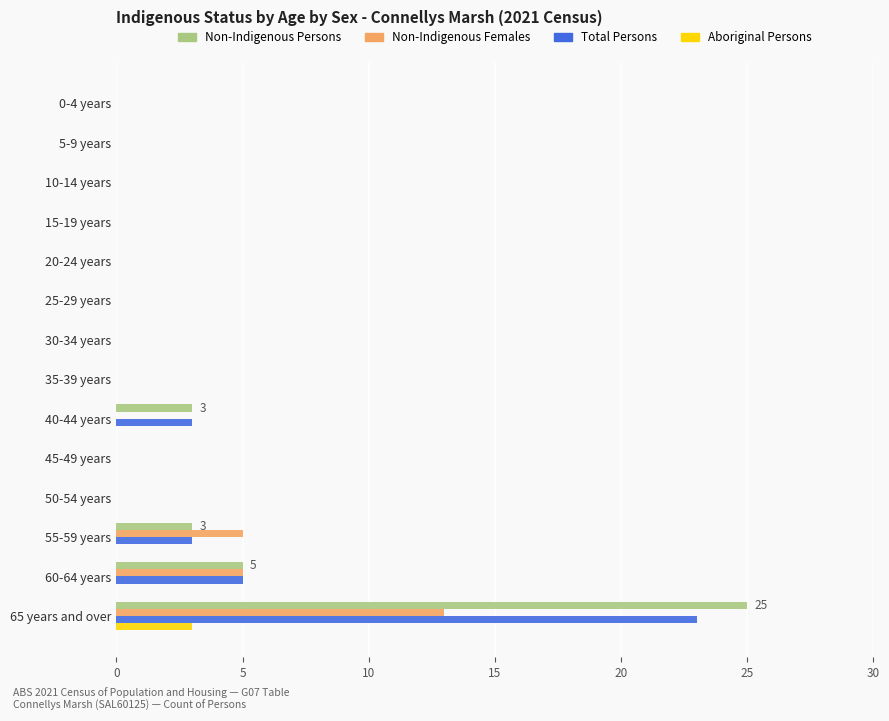

Is the value of Aboriginal Persons at 0-4 years greater than the value of Total Persons at 60-64 years?

No